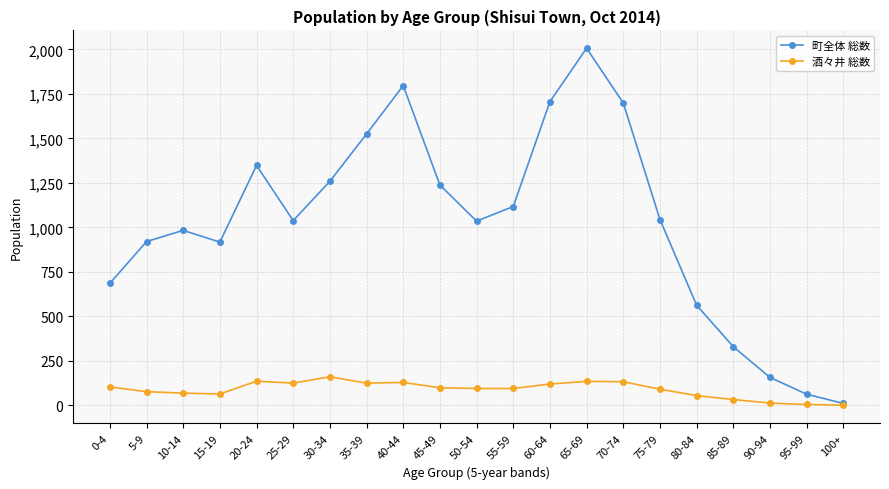

What is the approximate value of 町全体 総数 at 35-39?

1525